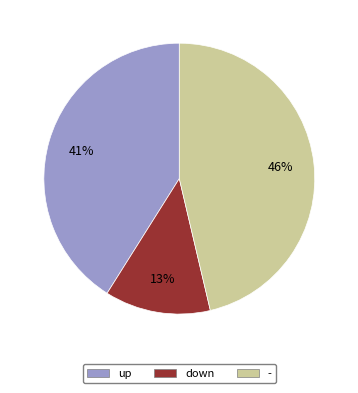

Does down account for over 50% of the chart?

No